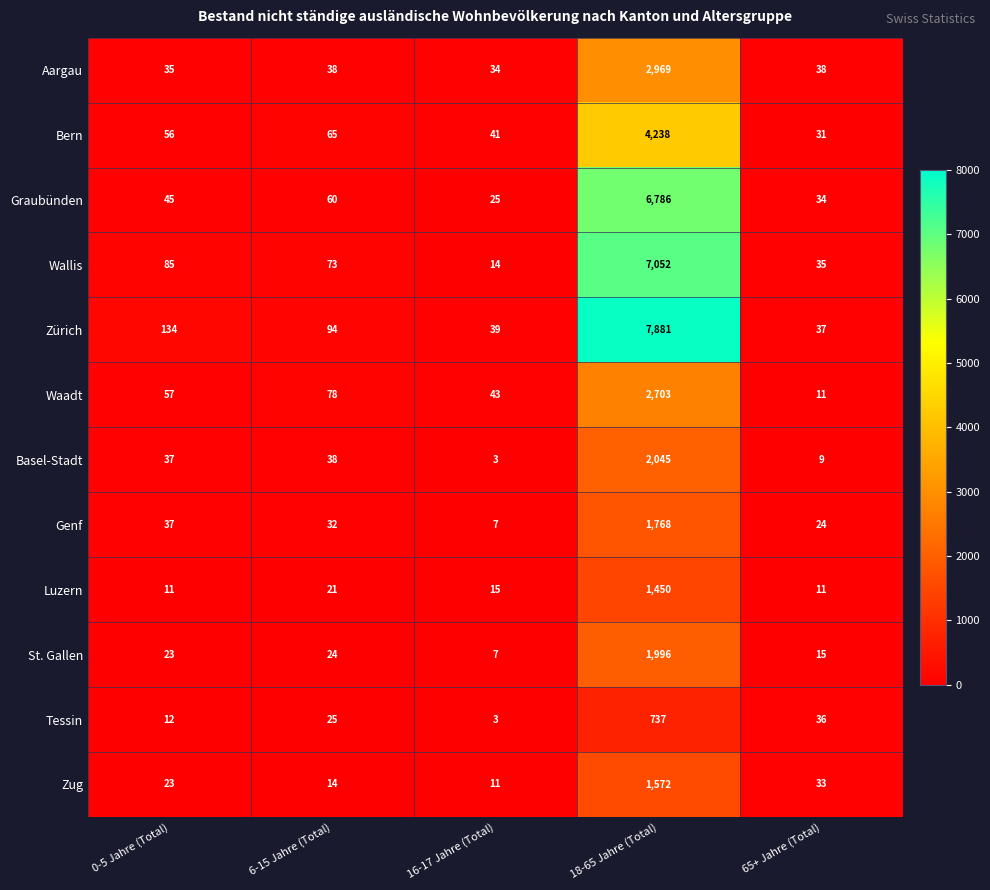

Which series has the largest total across all categories?

Zürich